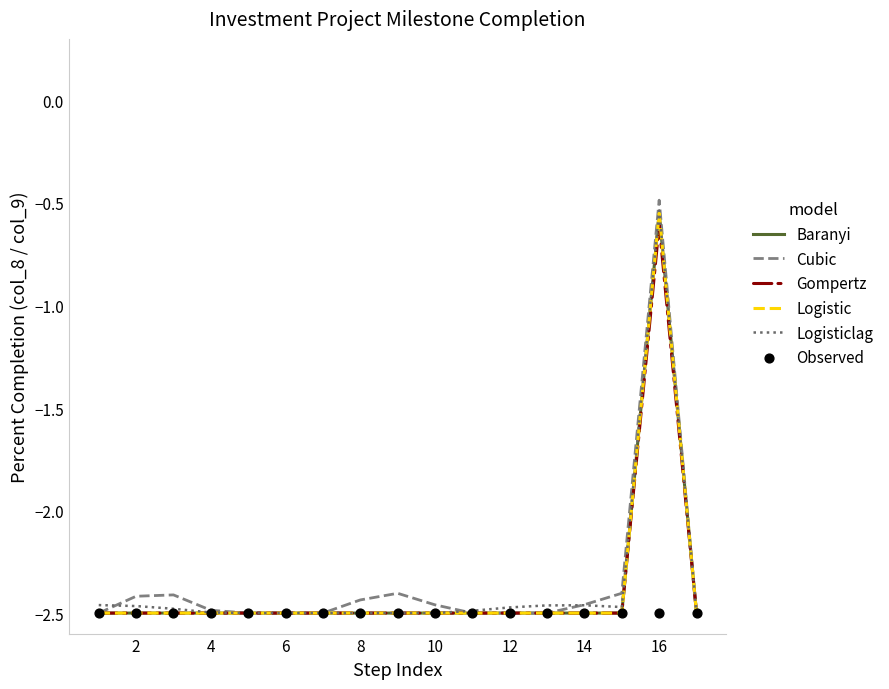

Which series has the largest Y range (max minus min)?

Cubic